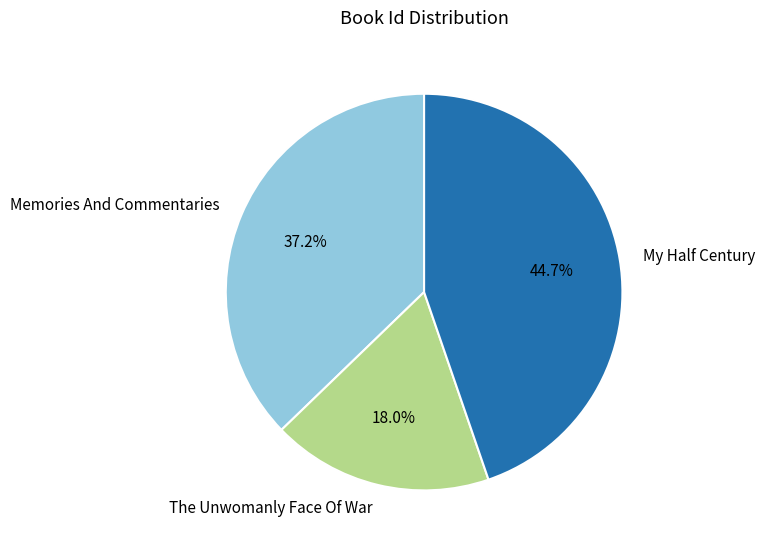

Which has a higher value, Memories And Commentaries or My Half Century?

My Half Century